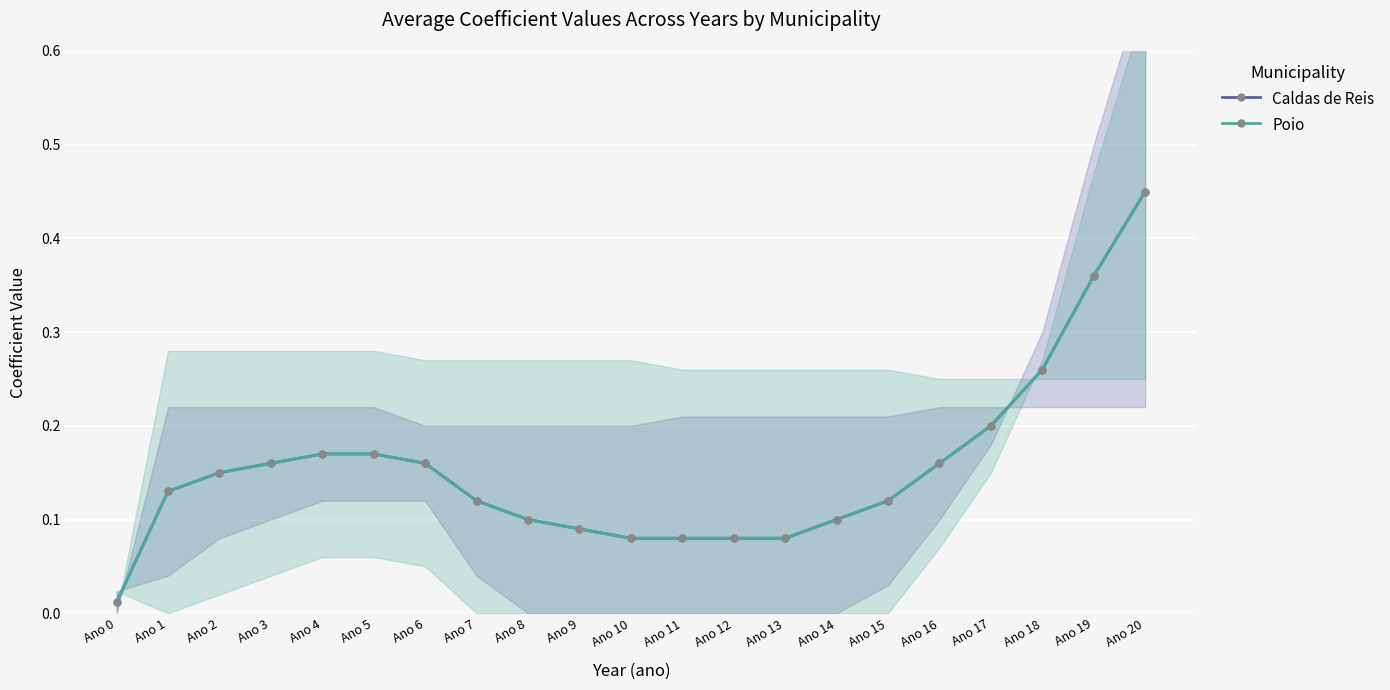

Count the number of data series in this chart.

2